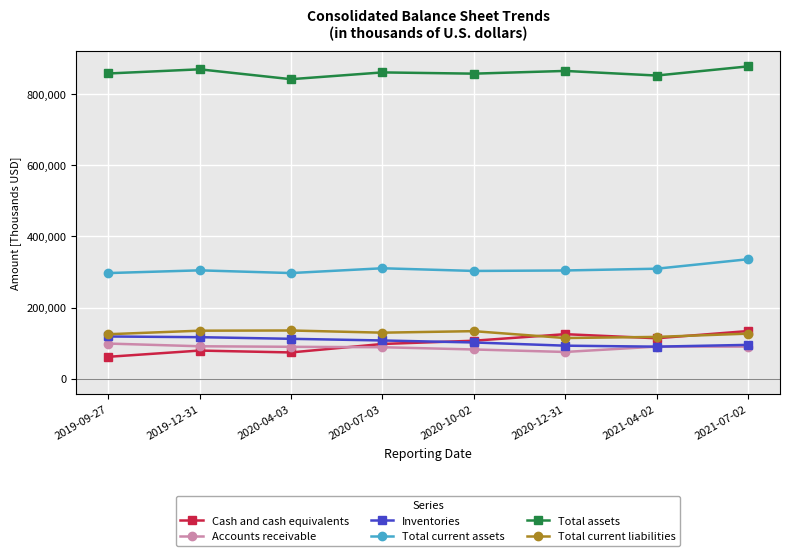

What is the label of the 4th point from the left?

2020-07-03